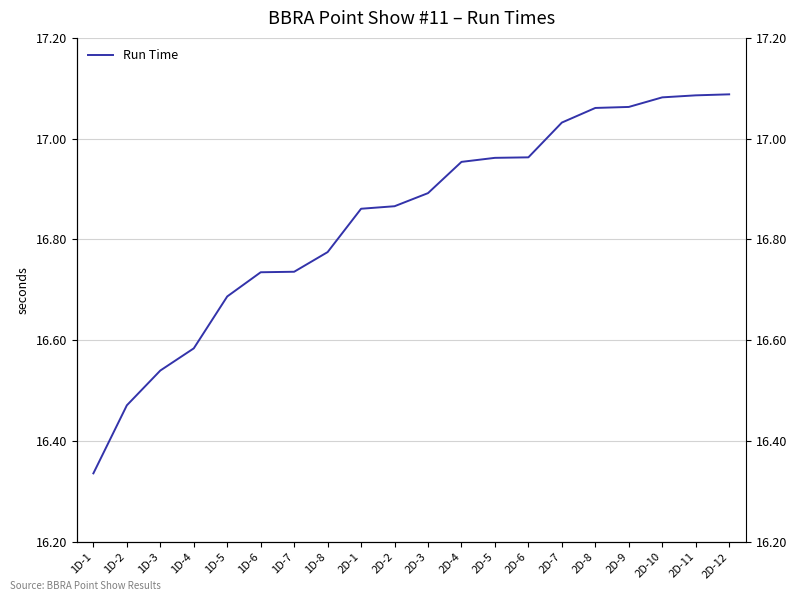

Does the chart have visible grid lines?

Yes